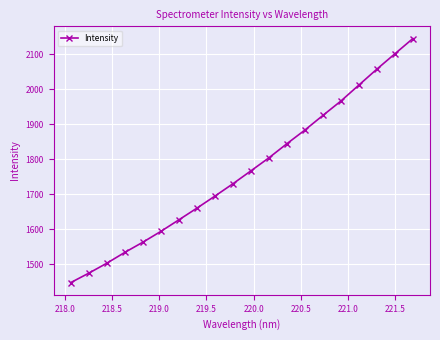

What is the smallest value displayed?

1447.8